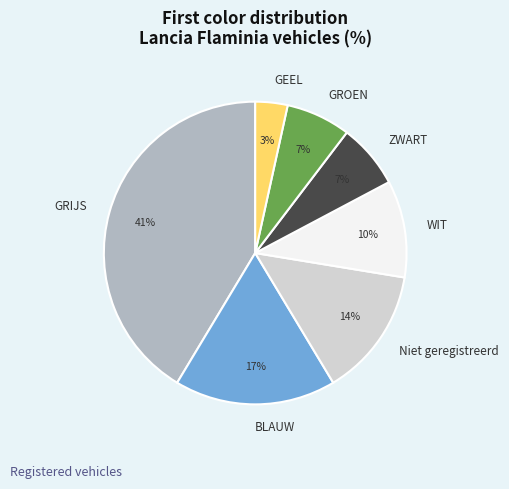

How many slices are in this pie chart?

7